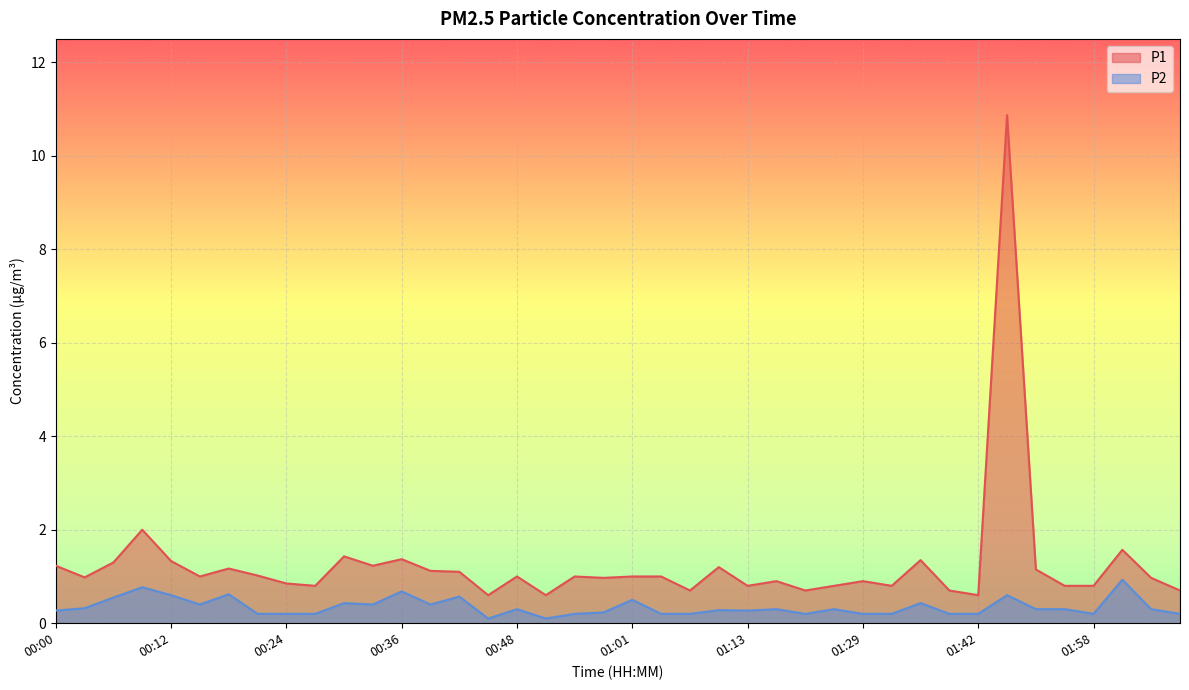

What is the total value across all series at 00:45?

0.7